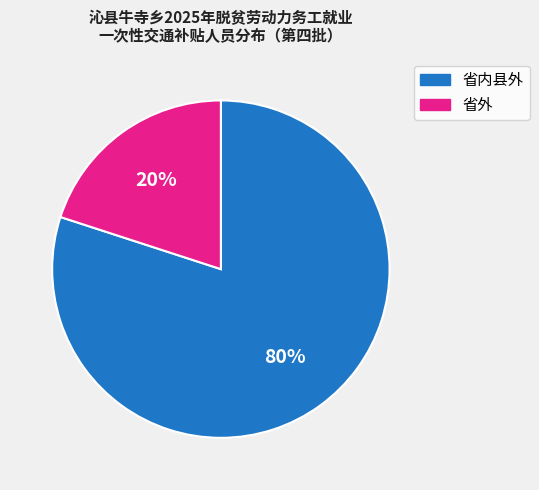

True or false: 省内县外 accounts for 80% of the total.

True